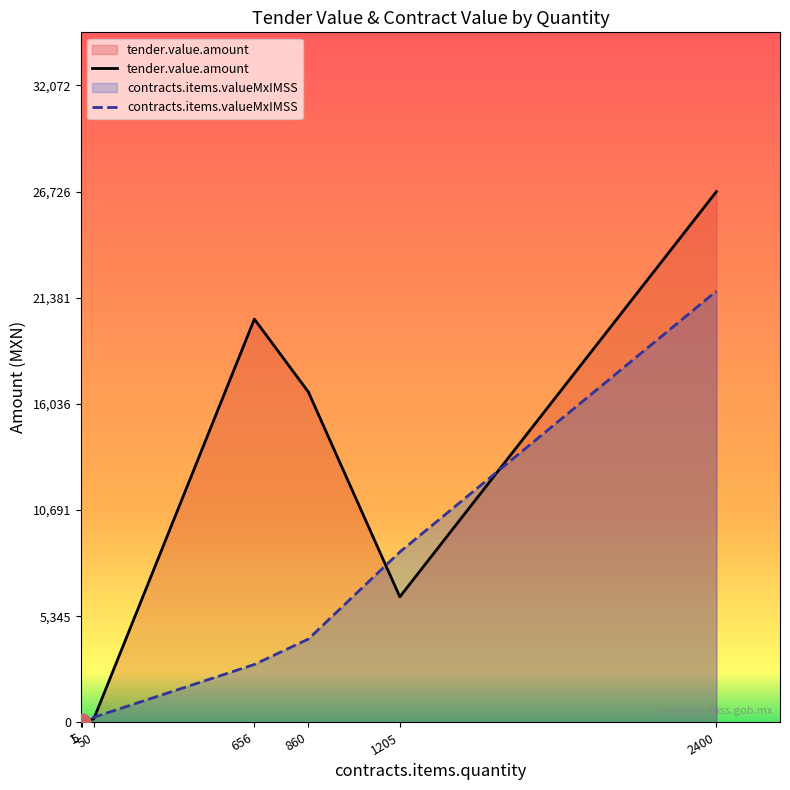

Does the chart have visible grid lines?

No